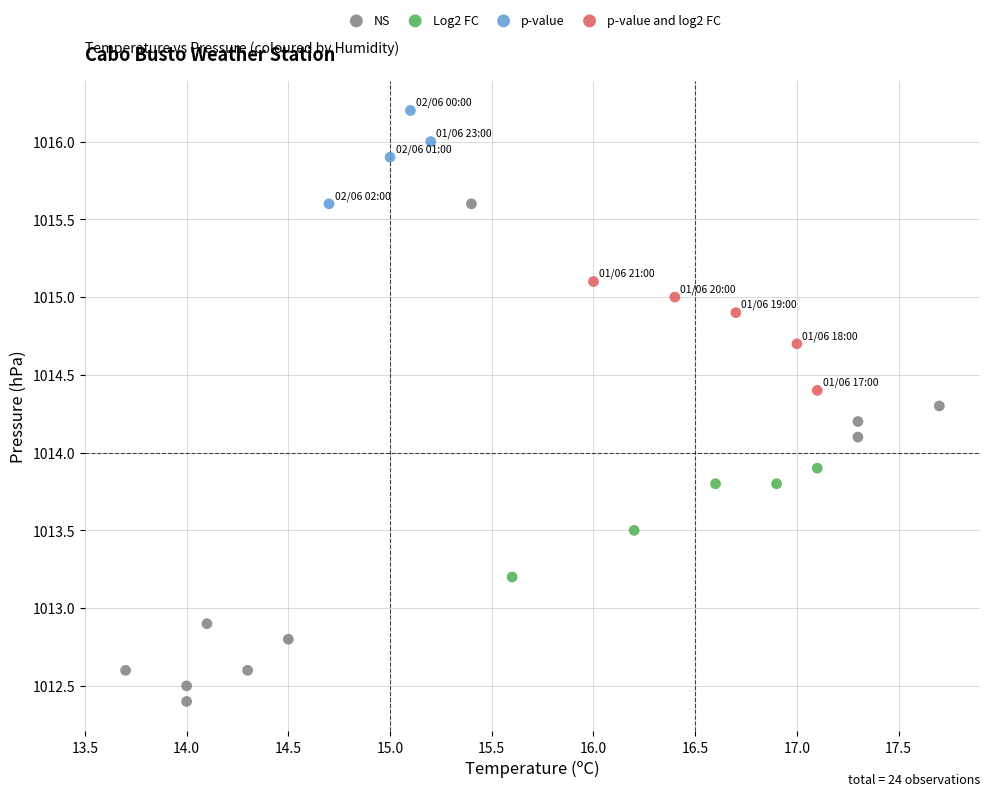

Which series contains the highest Y value?

p-value